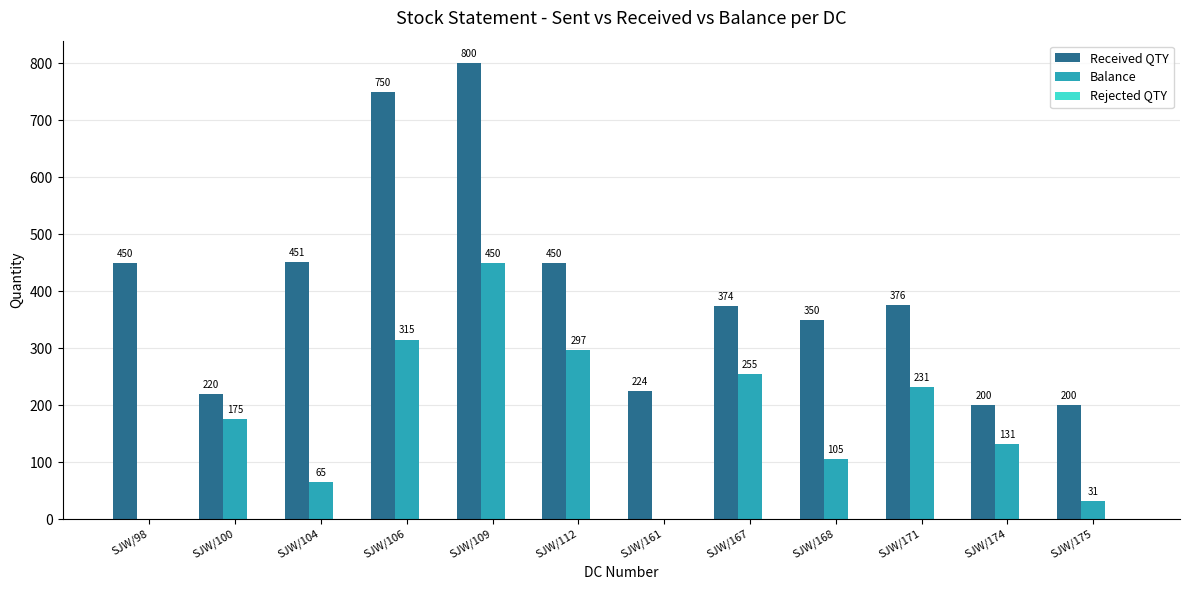

What is the approximate value of Balance at SJW/171?

231